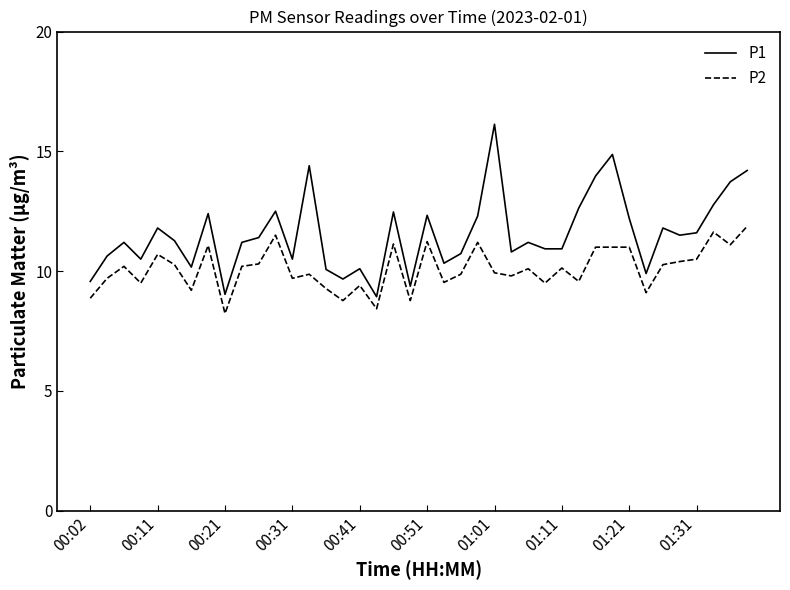

Does the chart display data point markers on the line(s)?

No